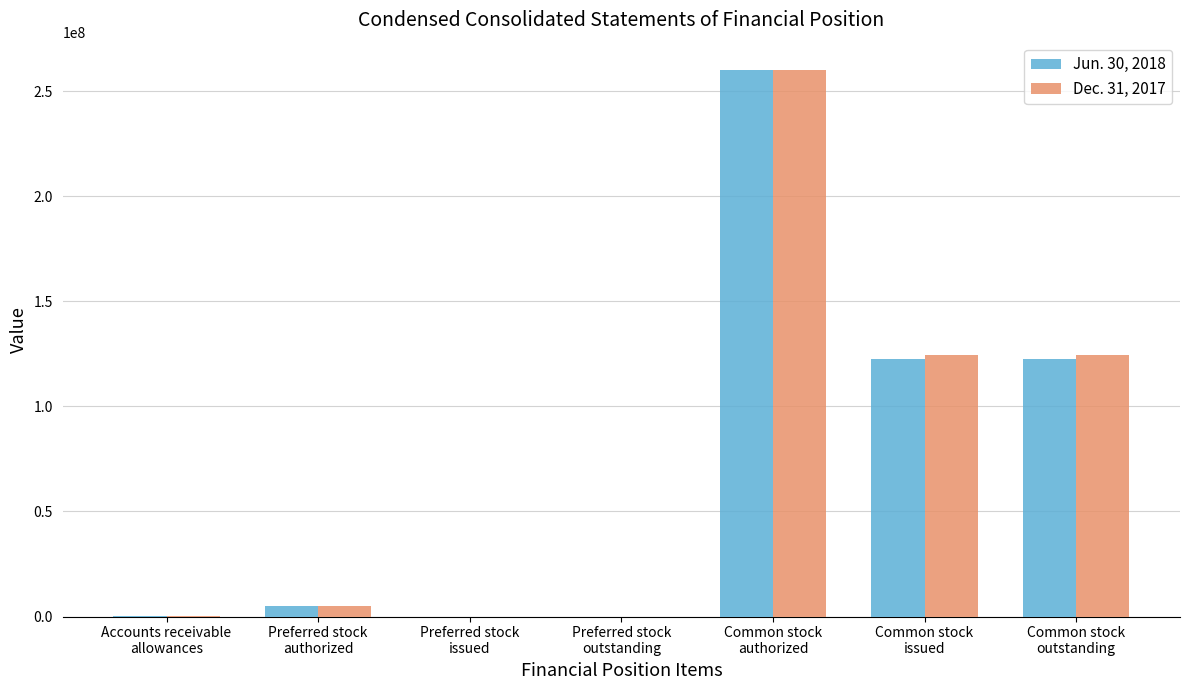

At which label does Dec. 31, 2017 reach its peak?

Common stock
authorized